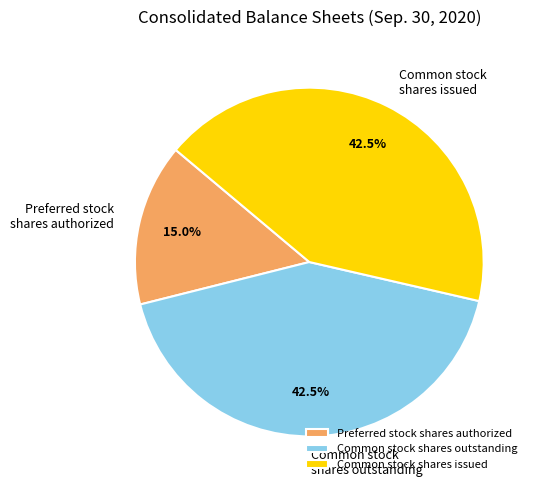

Does any single category account for the majority?

No